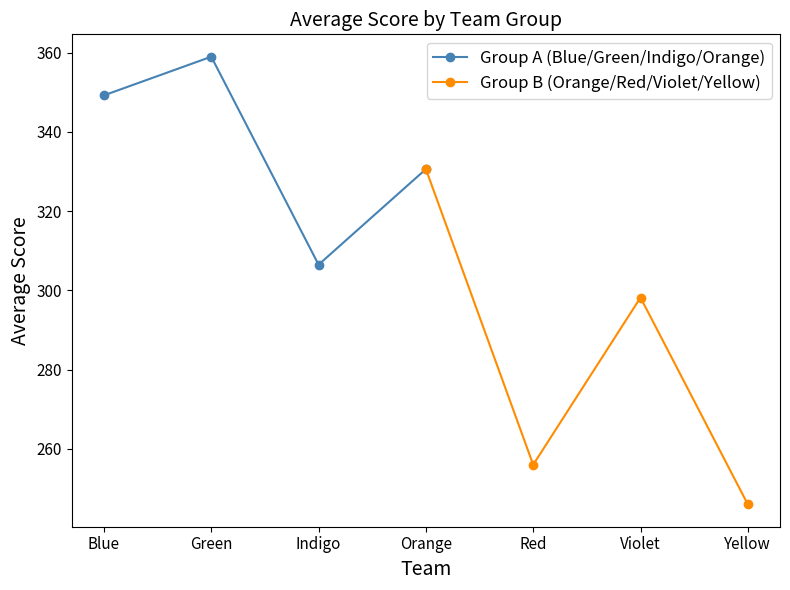

What are all the series names shown in the legend?

Group A (Blue/Green/Indigo/Orange), Group B (Orange/Red/Violet/Yellow)